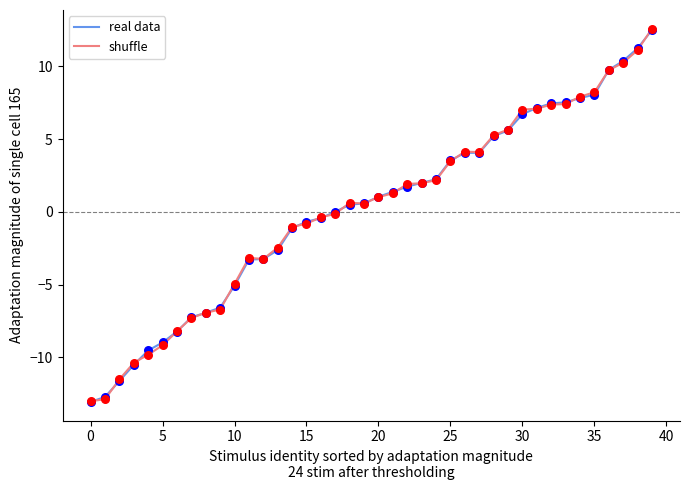

What is the maximum value for real data?

12.5